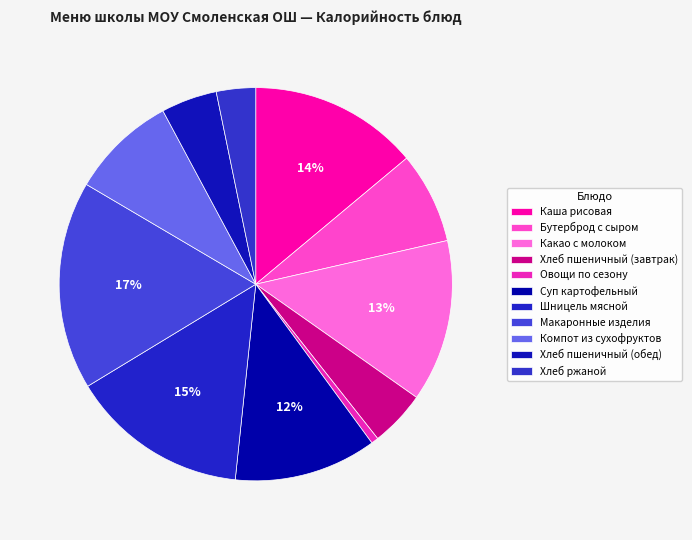

To the nearest percent, what is the combined percentage of Хлеб ржаной and Хлеб пшеничный (обед)?

8%